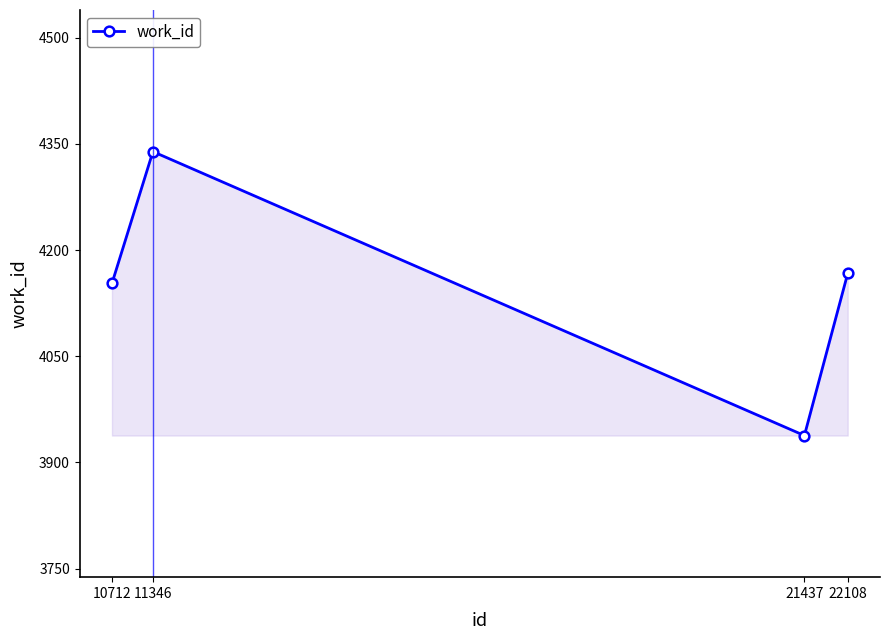

Rank the categories by value from highest to lowest.

11346, 22108, 10712, 21437